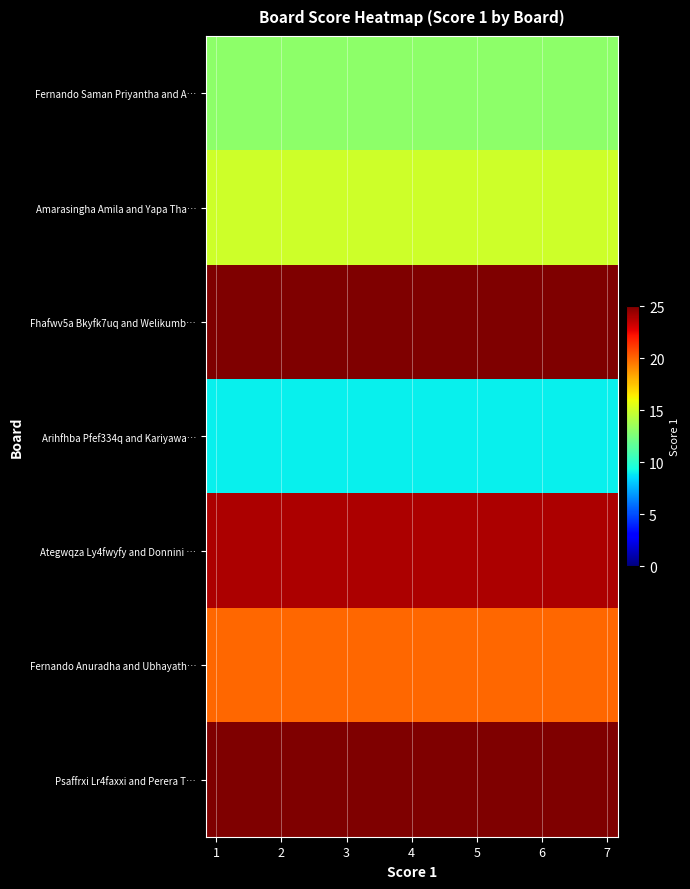

Which label corresponds to the largest value in the chart?

1